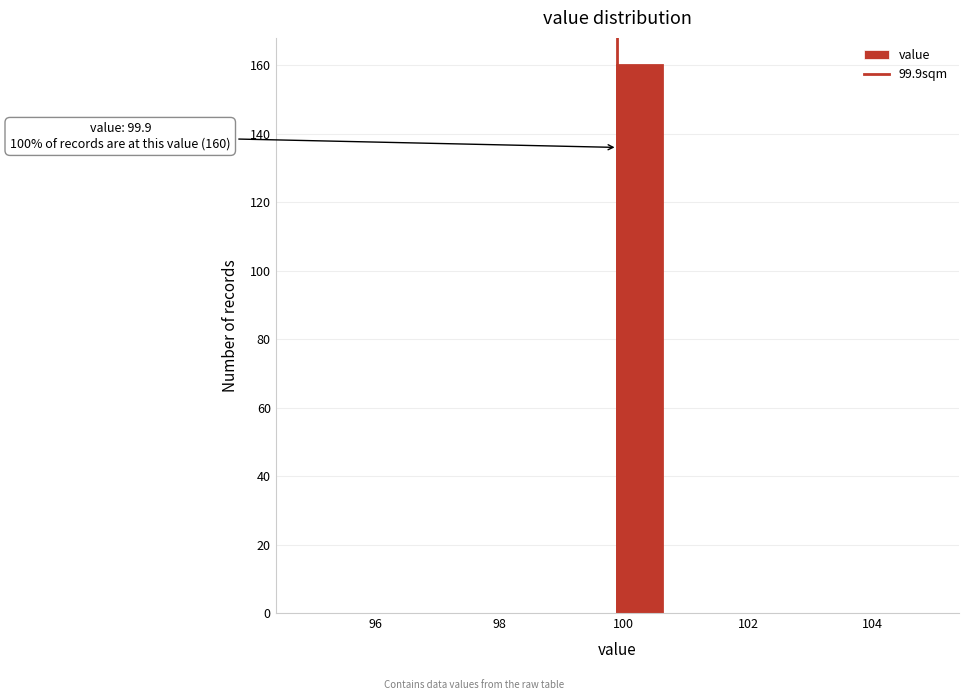

Read against the x-axis, roughly where is the centre of the tallest bar?

100.2